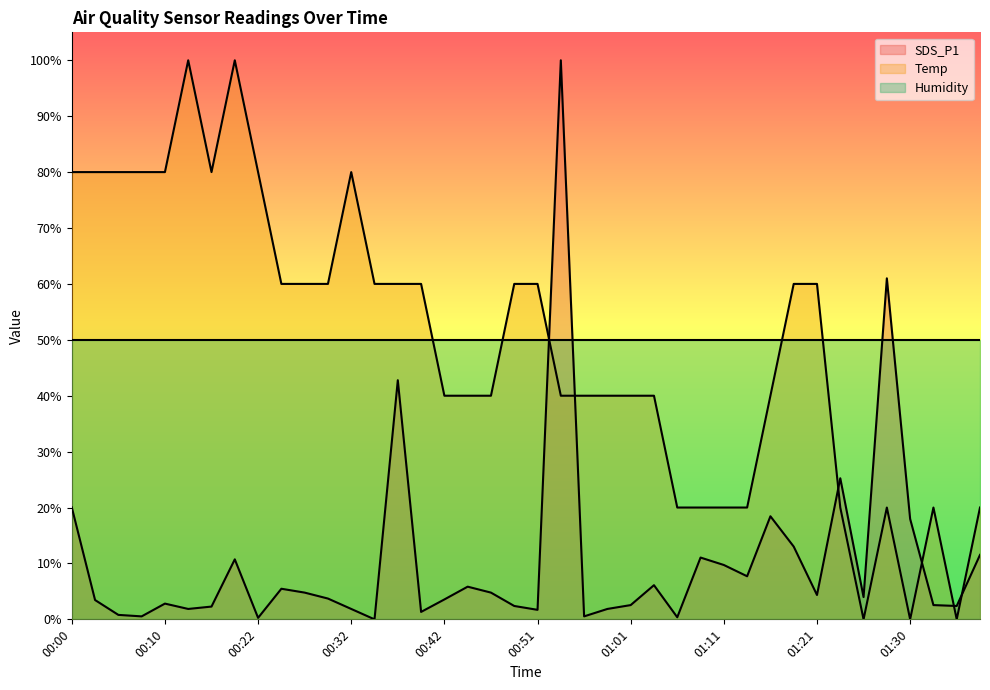

Reading right to left, list all the values displayed in this chart.

SDS_P1: 01:38=11.5	01:35=2.4	01:33=2.6	01:30=18.0	01:28=61.0	01:25=4.0	01:23=25.2	01:21=4.4	01:18=13.0	01:16=18.4	01:13=7.7	01:11=9.7	01:08=11.1	01:06=0.4	01:03=6.1	01:01=2.6	00:59=1.9	00:56=0.5	00:54=100.0	00:51=1.7	00:49=2.4	00:46=4.8	00:44=5.8	00:42=3.6	00:39=1.3	00:37=42.8	00:34=0.0	00:32=1.9	00:29=3.7	00:27=4.8	00:25=5.5	00:22=0.3	00:20=10.7	00:17=2.3	00:15=1.9	00:10=2.8	00:08=0.5	00:05=0.8	00:03=3.5	00:00=20.0
Temp: 01:38=20.0	01:35=0.0	01:33=20.0	01:30=0.0	01:28=20.0	01:25=0.0	01:23=20.0	01:21=60.0	01:18=60.0	01:16=40.0	01:13=20.0	01:11=20.0	01:08=20.0	01:06=20.0	01:03=40.0	01:01=40.0	00:59=40.0	00:56=40.0	00:54=40.0	00:51=60.0	00:49=60.0	00:46=40.0	00:44=40.0	00:42=40.0	00:39=60.0	00:37=60.0	00:34=60.0	00:32=80.0	00:29=60.0	00:27=60.0	00:25=60.0	00:22=80.0	00:20=100.0	00:17=80.0	00:15=100.0	00:10=80.0	00:08=80.0	00:05=80.0	00:03=80.0	00:00=80.0